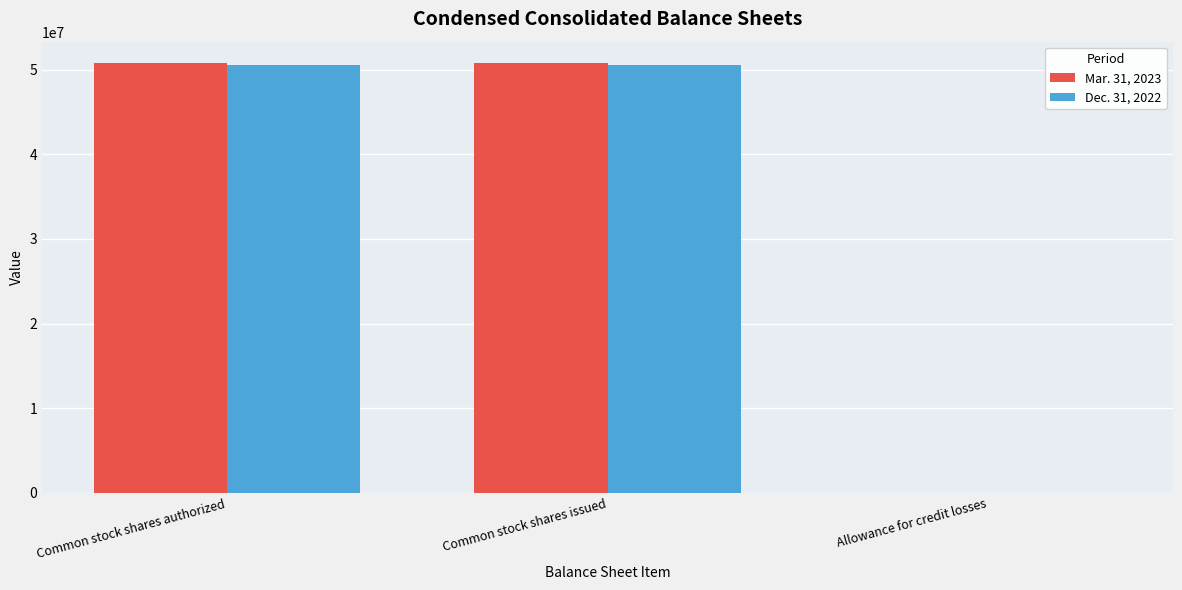

The Mar. 31, 2023 series shows 50780847 at Common stock shares authorized. True or false?

True